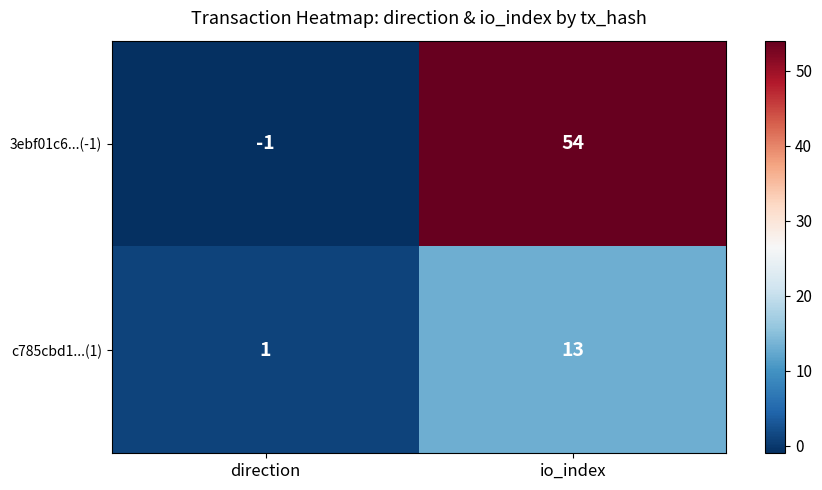

What is the average value of the c785cbd1...(1) series?

7